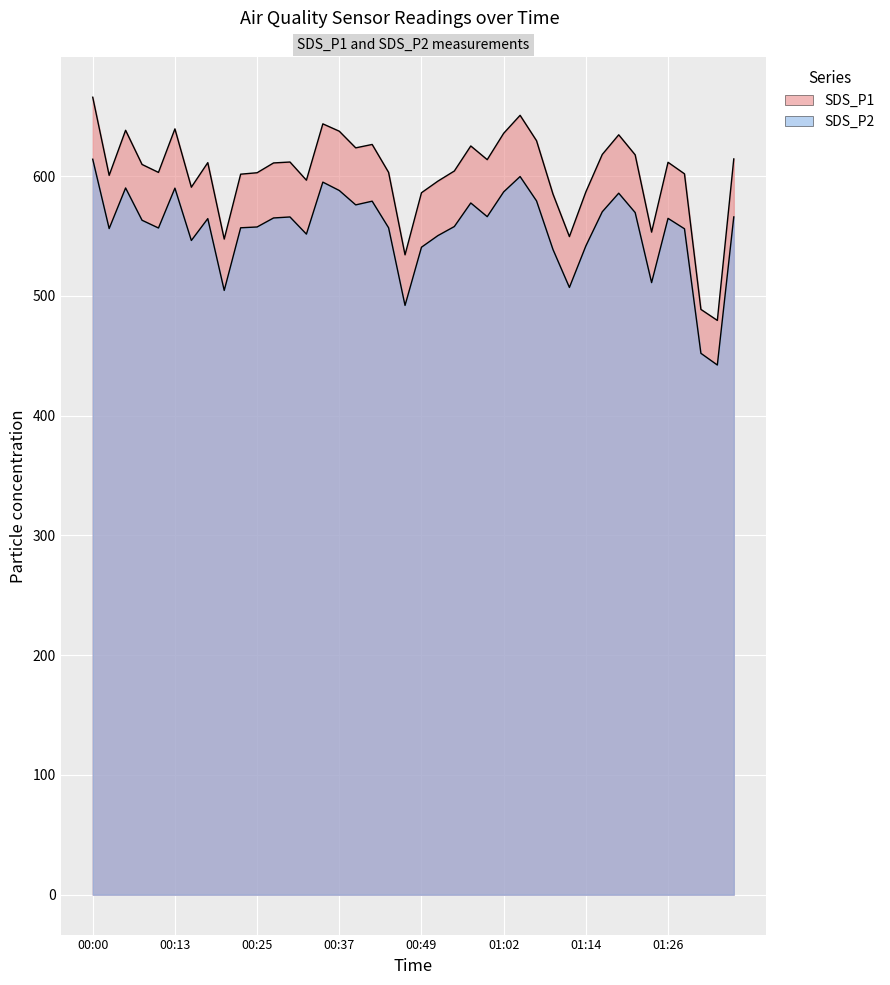

Which category has the lowest value in the SDS_P2 series?

01:34